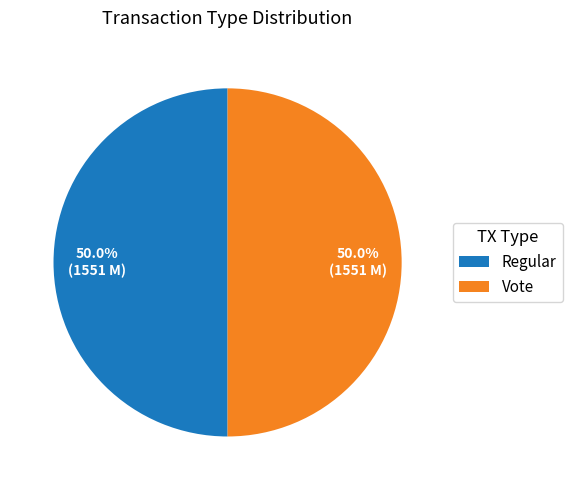

Approximately how many times larger is the value at Regular compared to Vote?

1.0